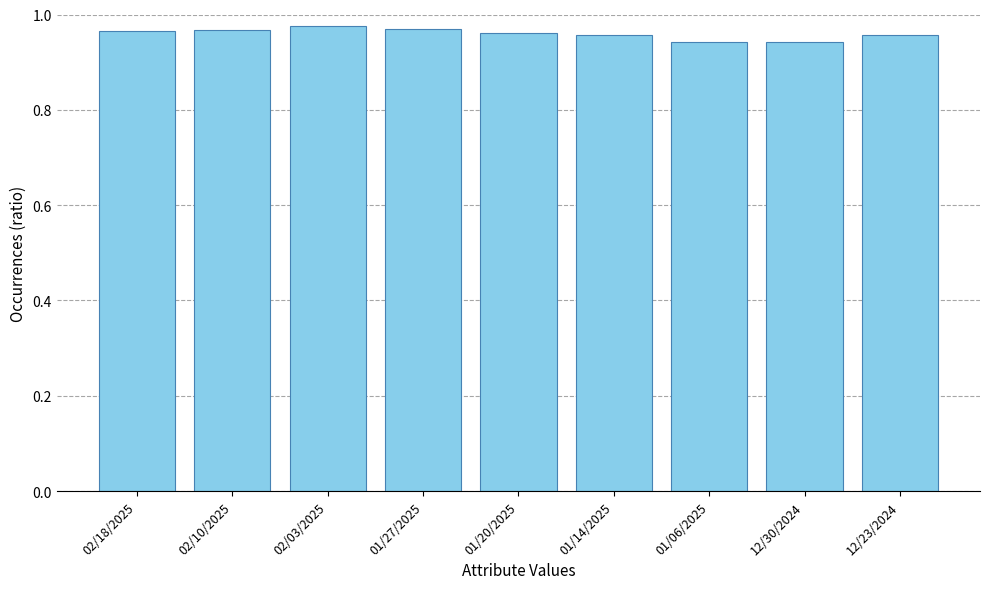

What is the sum of the values at 02/03/2025 and 02/18/2025?

1.9